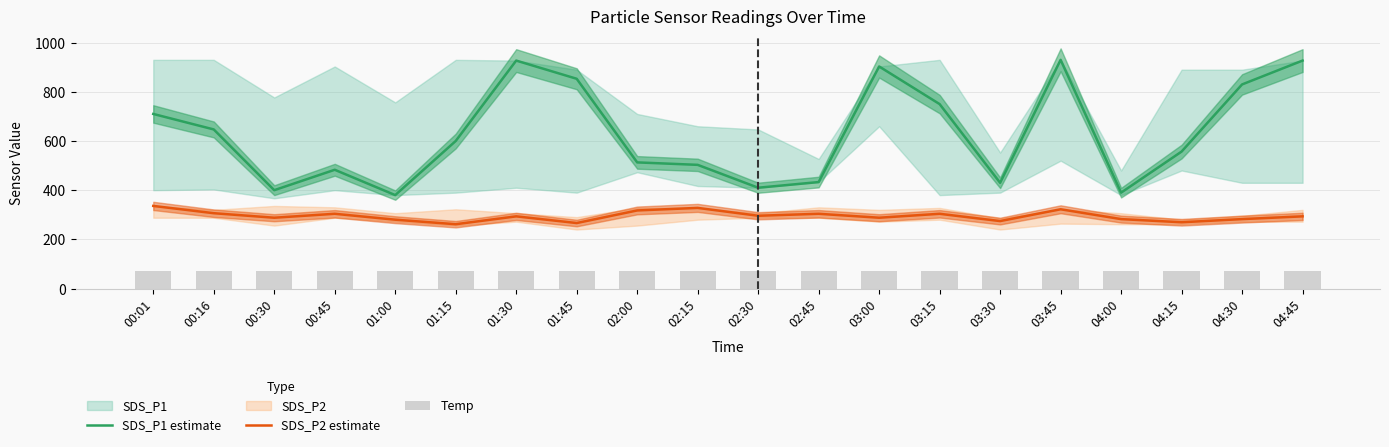

What is the label of the 1st bar from the right?

04:45